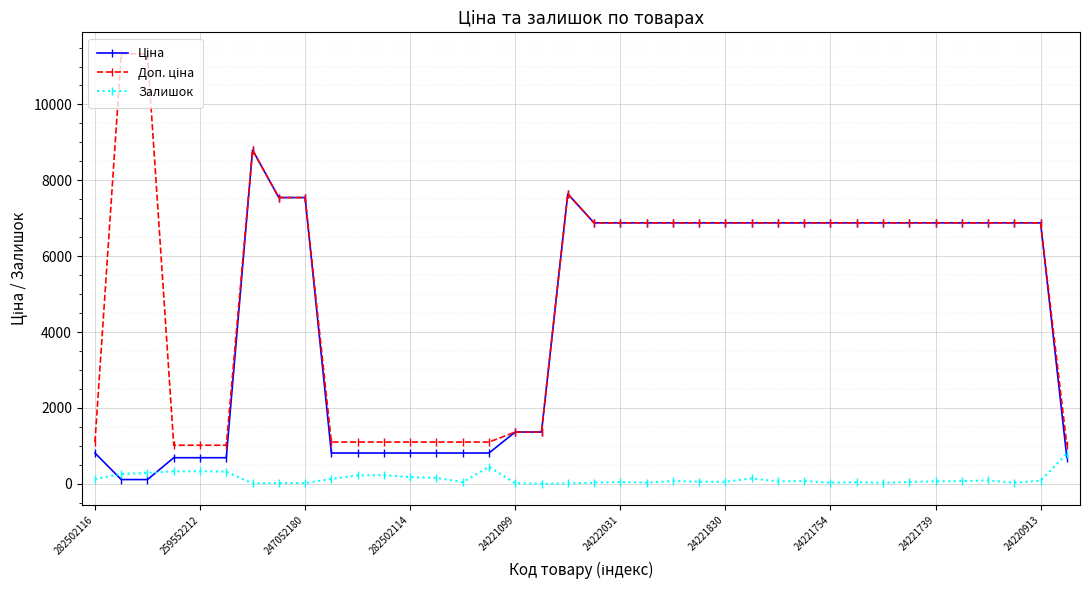

What is the greatest value displayed?

11334.0